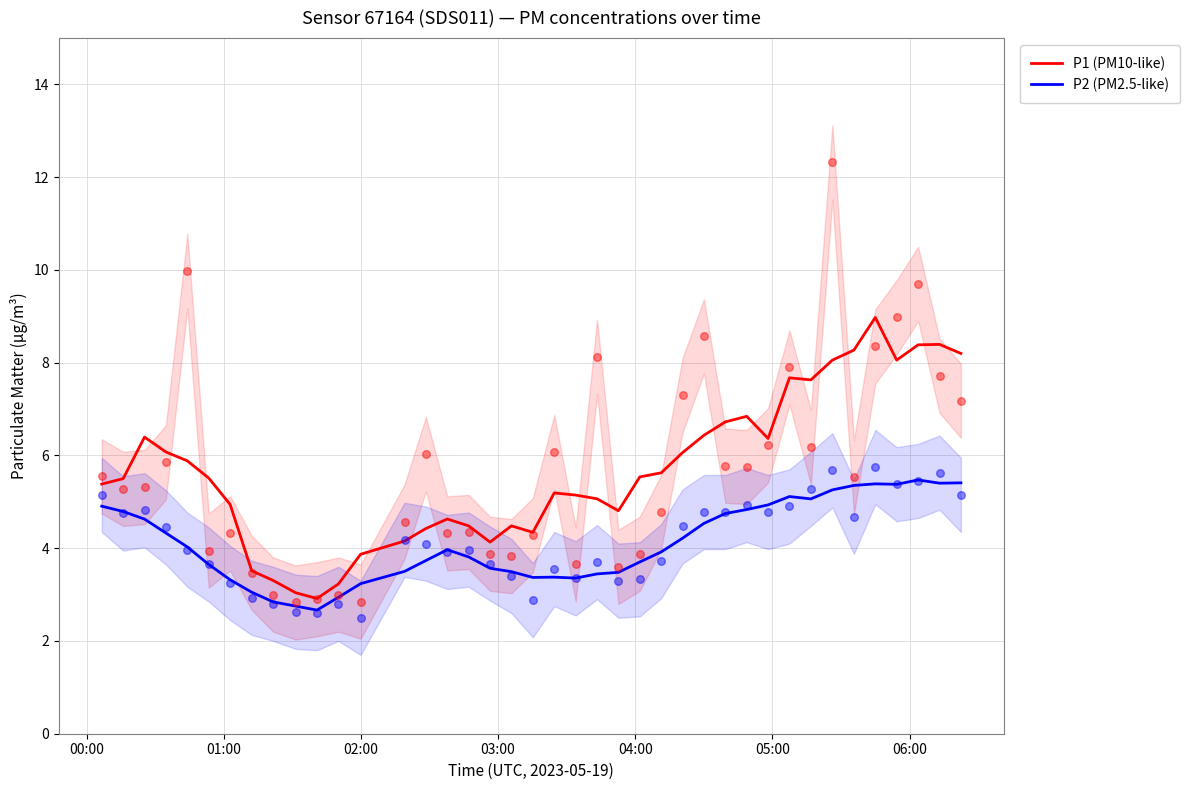

Which series contains the highest Y value?

P1 (PM10-like)